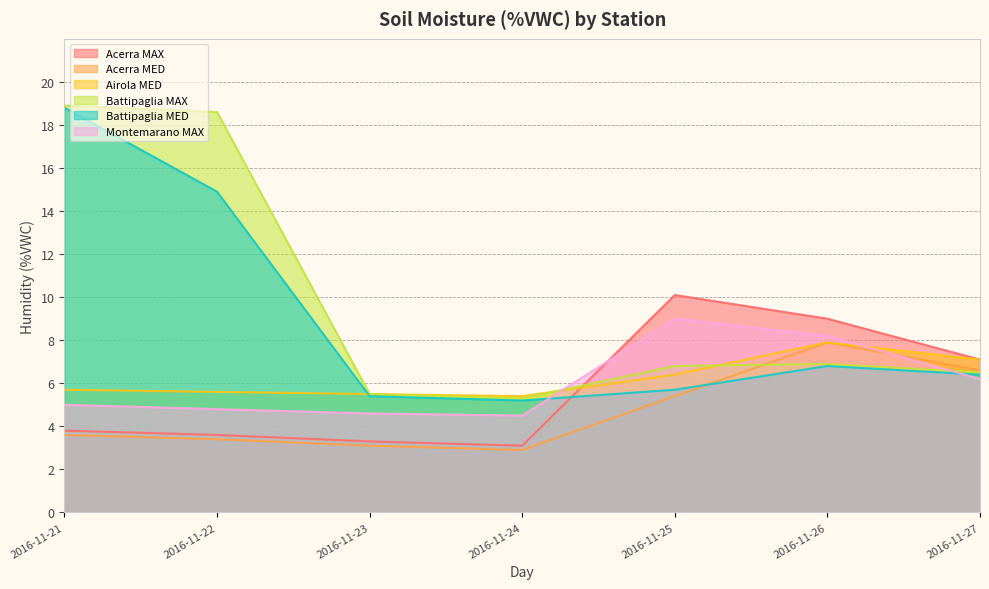

Reading left to right, transcribe all the data shown in this chart.

Acerra MAX: 3.8	3.6	3.3	3.1	10.1	9.0	7.1
Acerra MED: 3.6	3.4	3.1	2.9	5.4	7.9	6.6
Airola MED: 5.7	5.6	5.5	5.4	6.4	7.9	7.1
Battipaglia MAX: 18.9	18.6	5.5	5.3	6.8	6.9	6.5
Battipaglia MED: 18.8	14.9	5.4	5.2	5.7	6.8	6.4
Montemarano MAX: 5.0	4.8	4.6	4.5	9.0	8.2	6.2